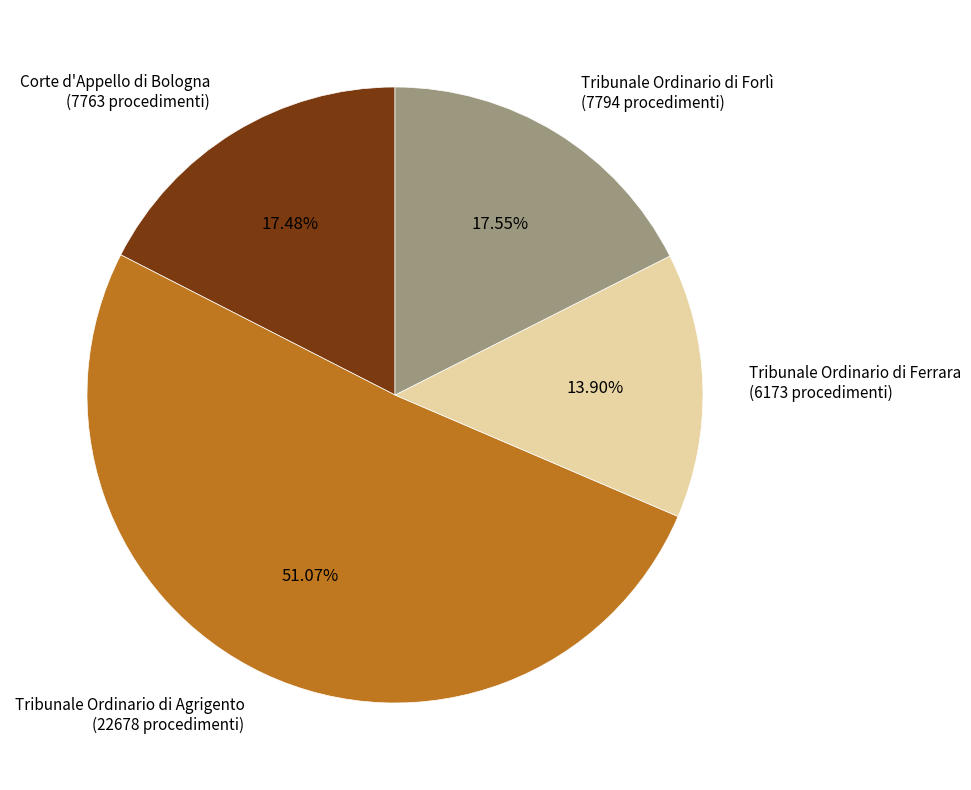

Which category accounts for the majority?

Tribunale Ordinario di Agrigento (22678 procedimenti)